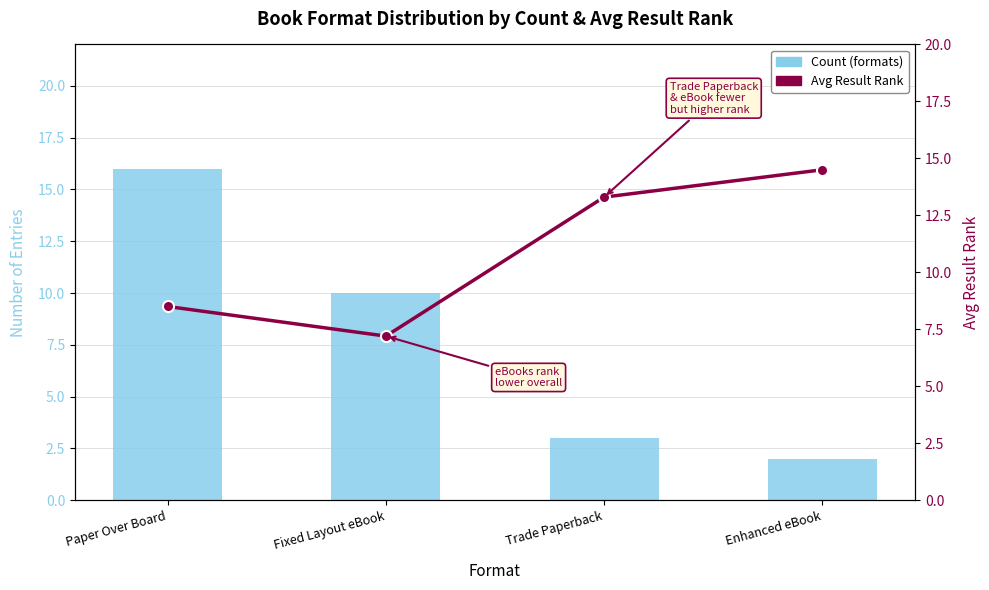

The Avg Result Rank series shows 7.2 at Fixed Layout eBook. True or false?

True